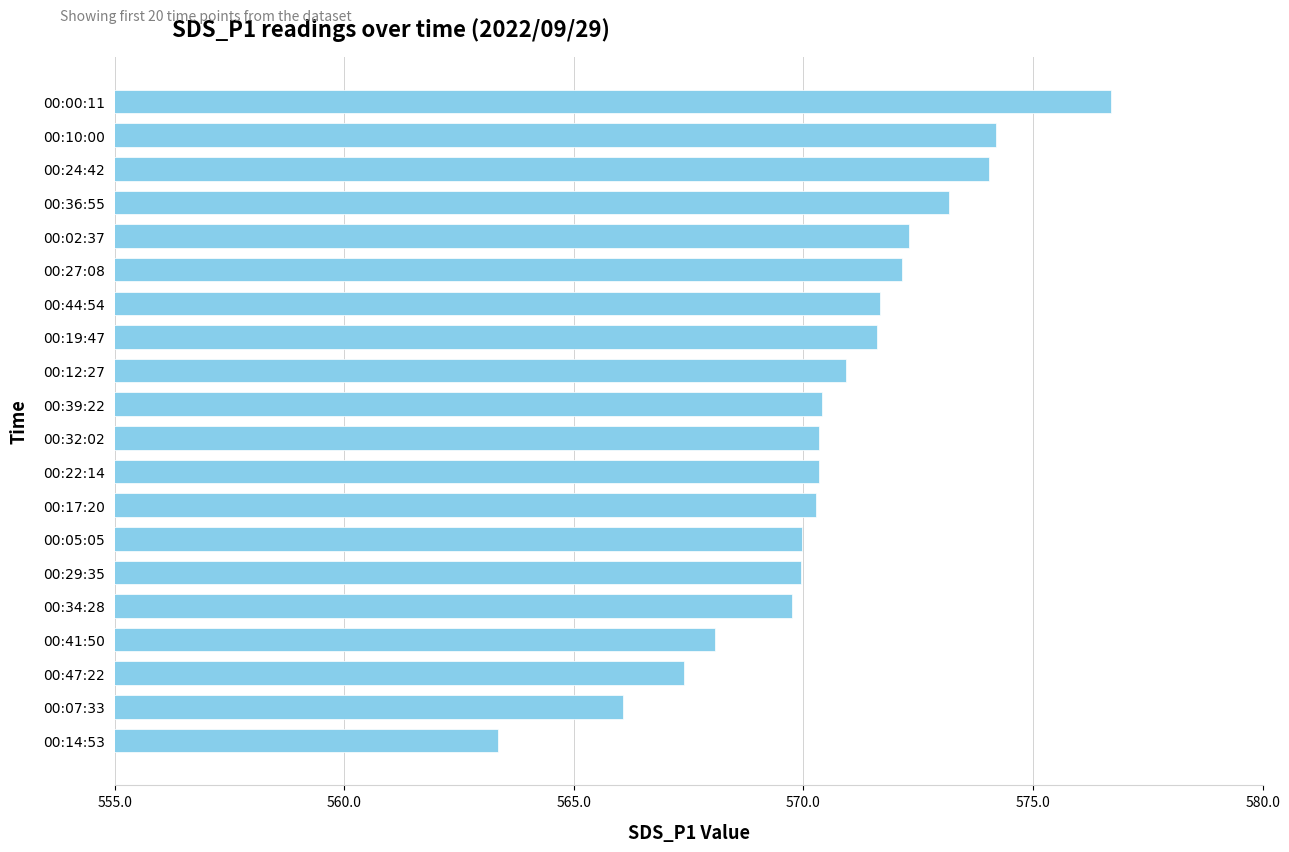

What is the change in value from 00:32:02 to 00:41:50?

-2.3